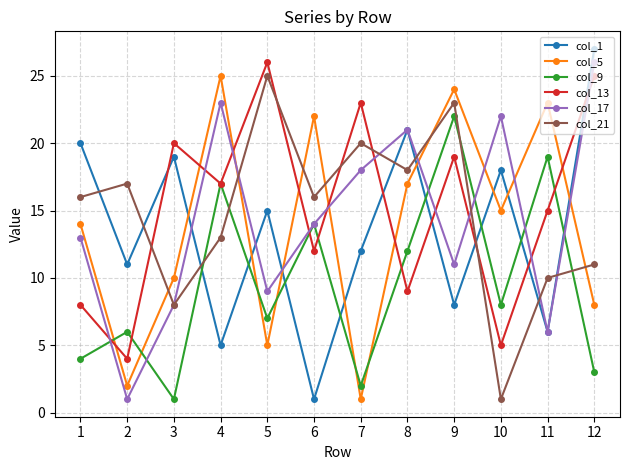

What is the sum of all col_13 values?

183